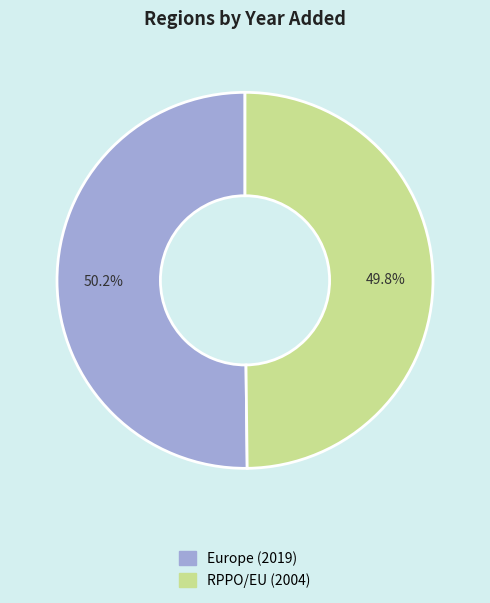

How many slices are in this pie chart?

2